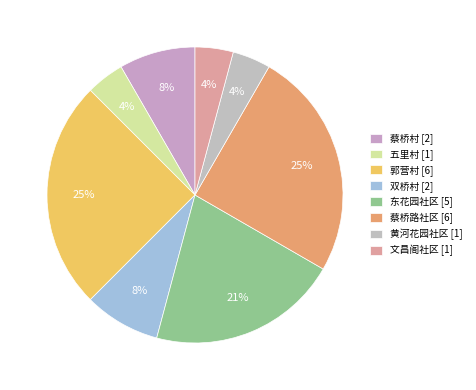

Count the number of slices in the pie.

8